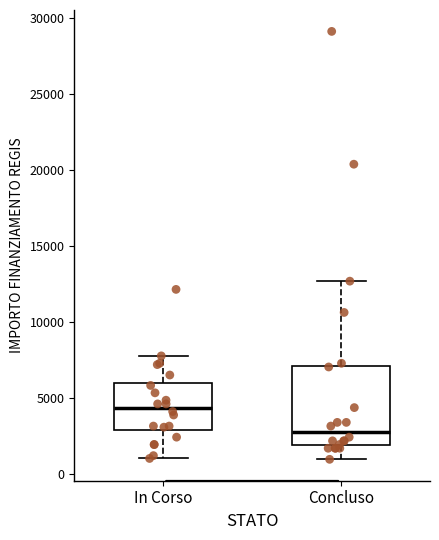

Which box's median line is the lowest?

Concluso